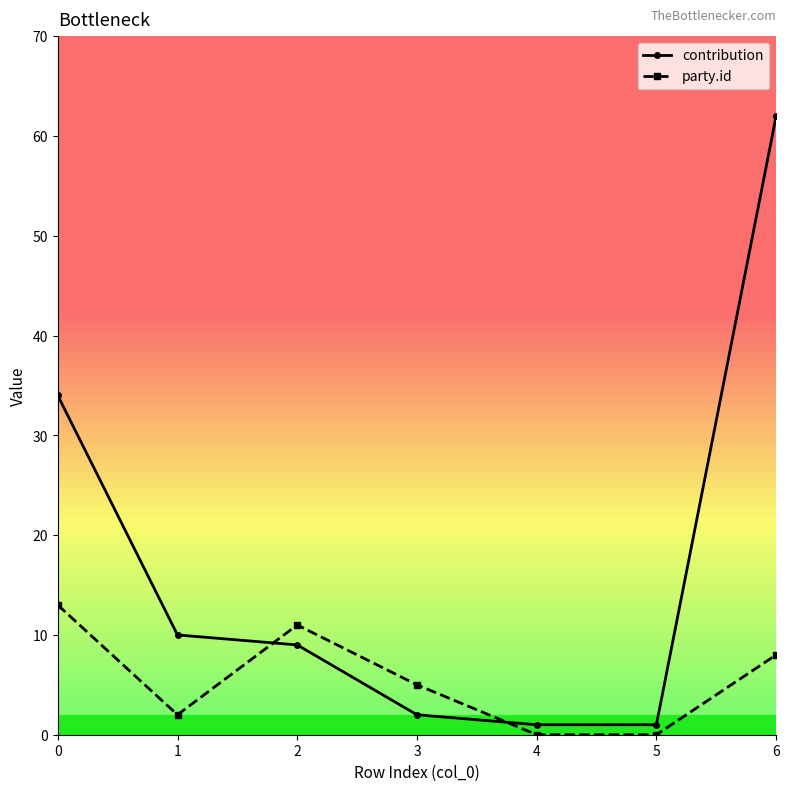

What are all the series names shown in the legend?

contribution, party.id